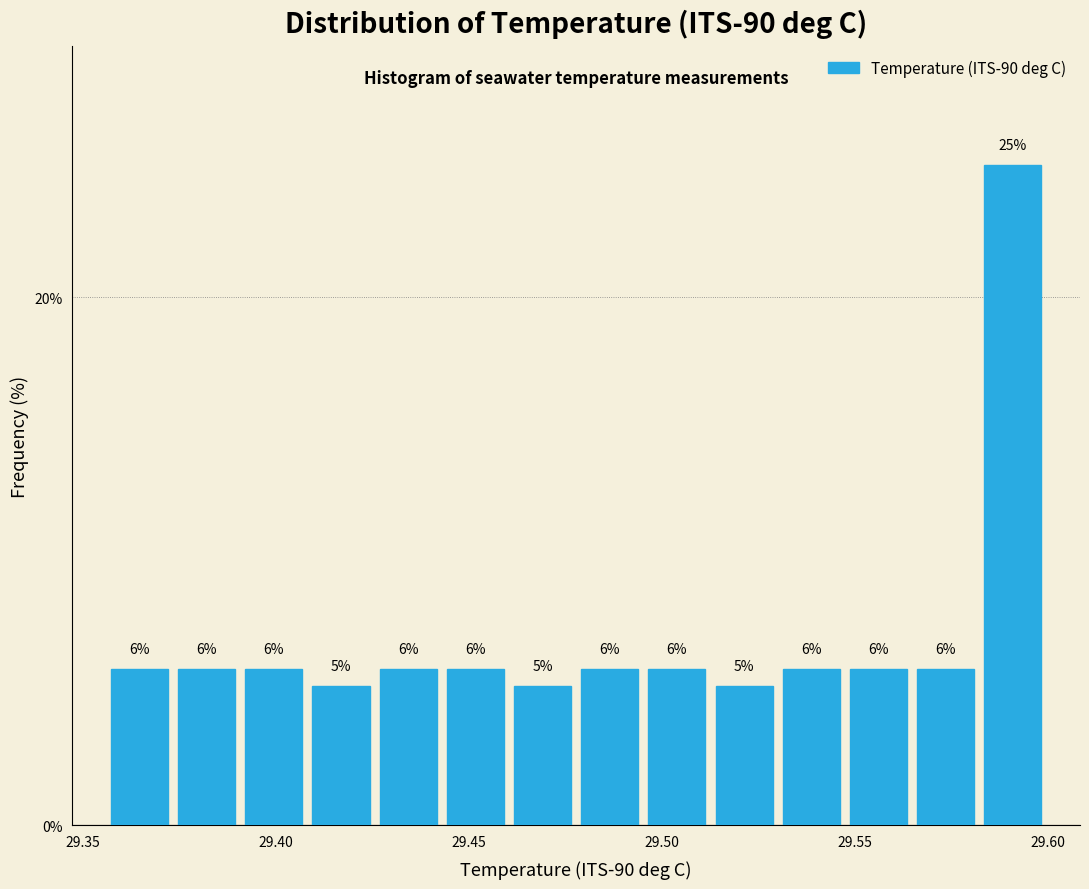

Around what value on the x-axis is the tallest bar? Give the approximate position of its centre, as read against the axis.

29.590